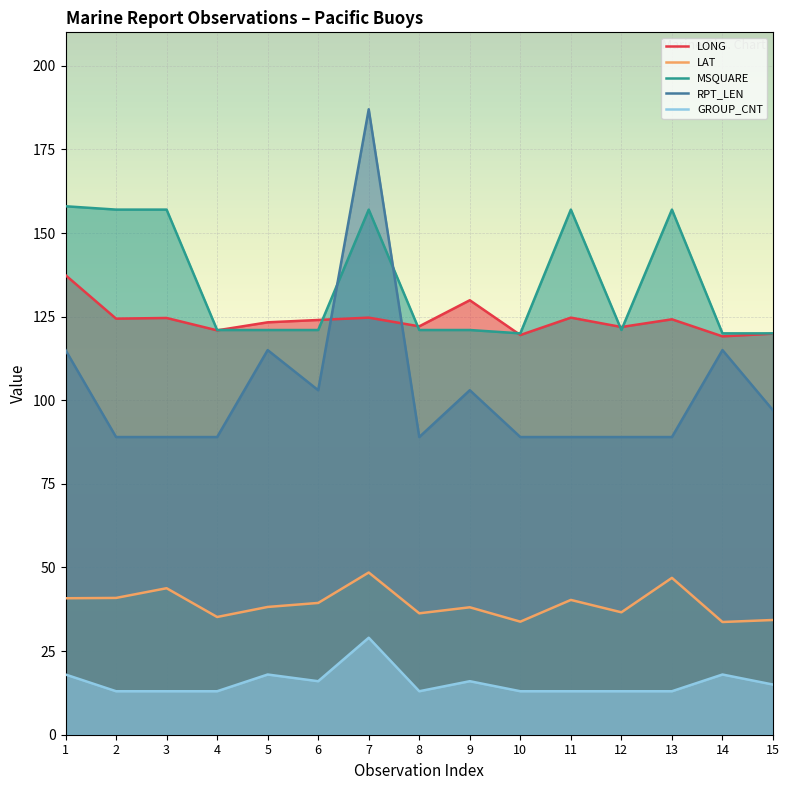

The value of LONG at 13 is 124.2. True or false?

True